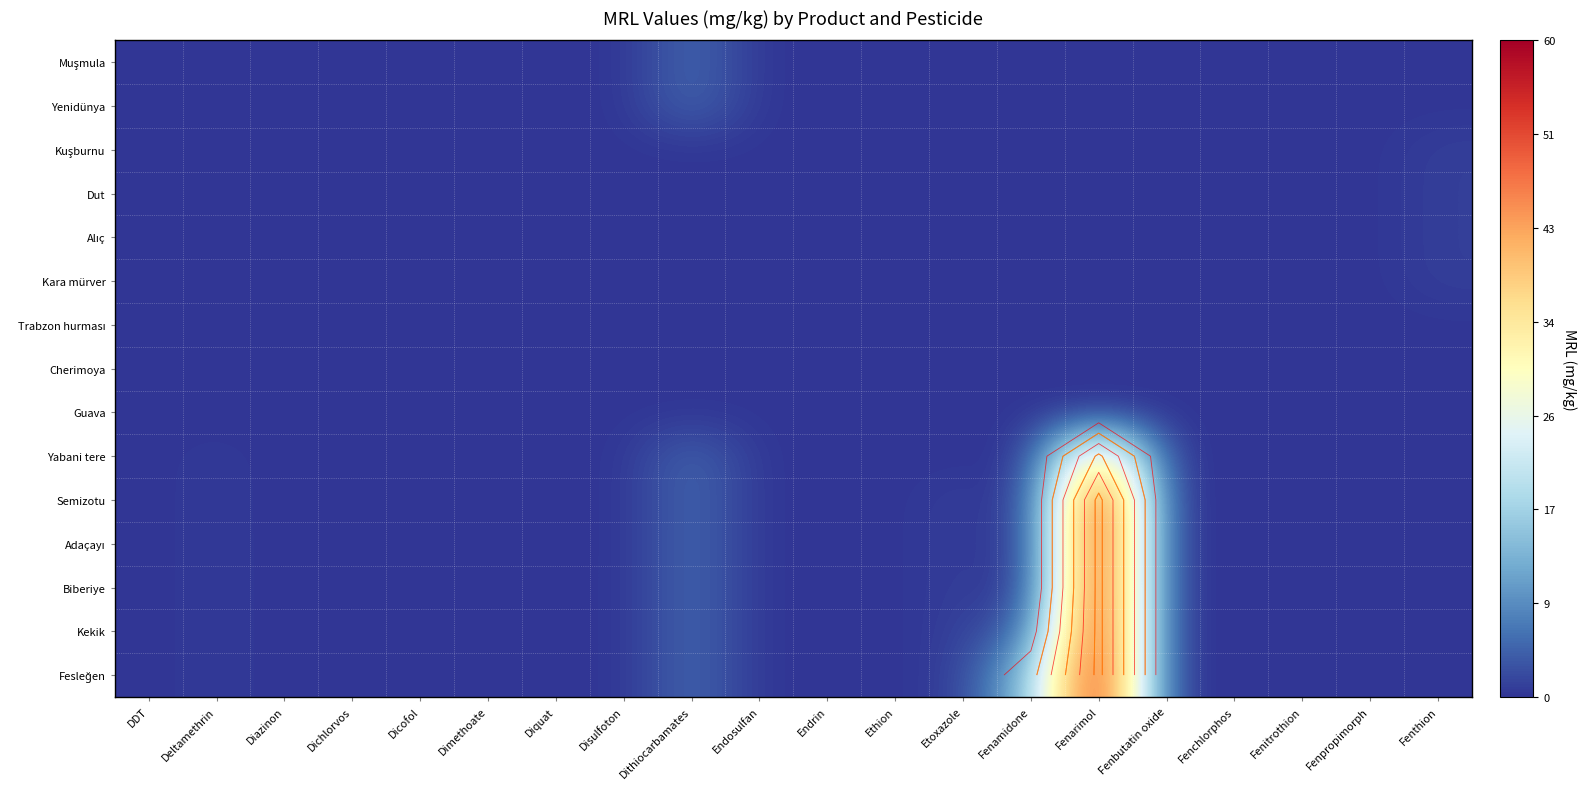

At which category does the chart reach its minimum across all series?

Diazinon